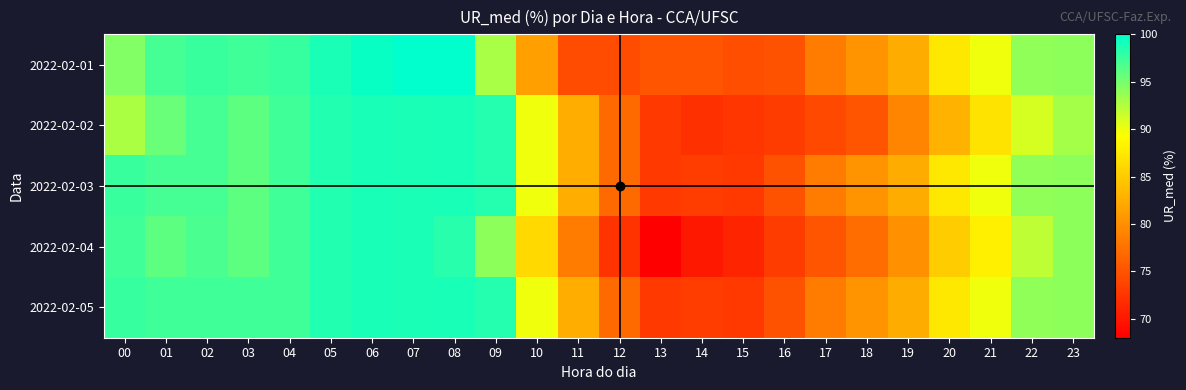

Reading left to right, list all the values displayed in this chart.

2022-02-01: 00=94.6	01=97.1	02=97.5	03=97.3	04=97.7	05=98.8	06=99.5	07=99.9	08=100.0	09=92.9	10=81.5	11=74.5	12=74.5	13=75.2	14=75.1	15=74.5	16=75.0	17=78.4	18=80.3	19=82.5	20=87.4	21=90.0	22=94.0	23=94.1
2022-02-02: 00=92.9	01=95.6	02=97.1	03=96.0	04=97.3	05=98.5	06=99.0	07=98.9	08=98.9	09=98.5	10=89.9	11=82.6	12=77.0	13=72.9	14=72.0	15=72.5	16=73.0	17=74.0	18=75.0	19=79.0	20=83.0	21=87.0	22=91.0	23=93.0
2022-02-03: 00=97.5	01=97.1	02=97.1	03=96.0	04=97.3	05=98.5	06=99.0	07=98.9	08=98.9	09=98.5	10=89.9	11=82.6	12=77.0	13=72.9	14=73.2	15=72.8	16=75.0	17=78.4	18=80.3	19=82.5	20=87.4	21=90.0	22=94.0	23=94.1
2022-02-04: 00=97.3	01=96.0	02=96.8	03=96.0	04=97.3	05=98.5	06=99.0	07=98.9	08=98.4	09=94.1	10=86.2	11=78.4	12=72.3	13=68.0	14=70.0	15=71.0	16=73.0	17=75.0	18=77.0	19=80.0	20=85.0	21=88.0	22=92.0	23=94.0
2022-02-05: 00=97.7	01=97.3	02=97.3	03=97.3	04=97.3	05=98.5	06=99.0	07=98.9	08=98.9	09=98.5	10=89.9	11=82.6	12=77.0	13=72.9	14=73.2	15=72.8	16=75.0	17=78.4	18=80.3	19=82.5	20=87.4	21=90.0	22=94.0	23=94.1